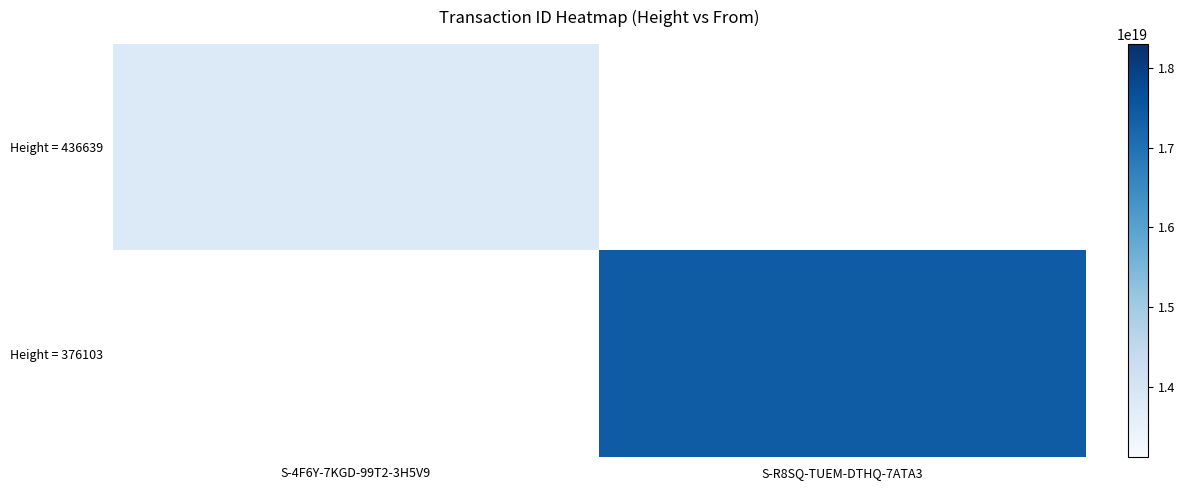

At how many categories does at least one series exceed 17117923513670711296?

1